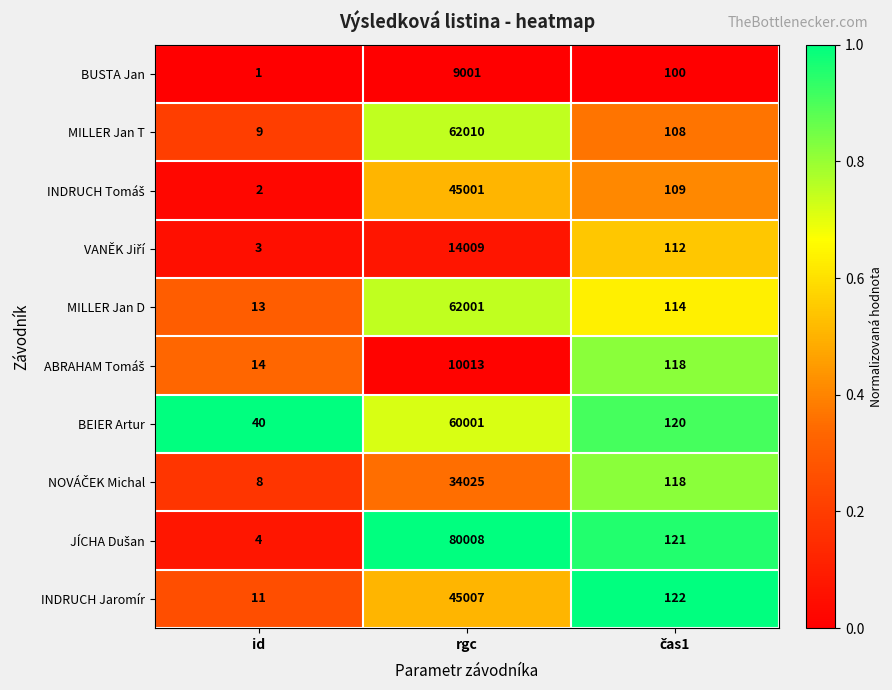

Is it true that BUSTA Jan equals 2 at id?

False